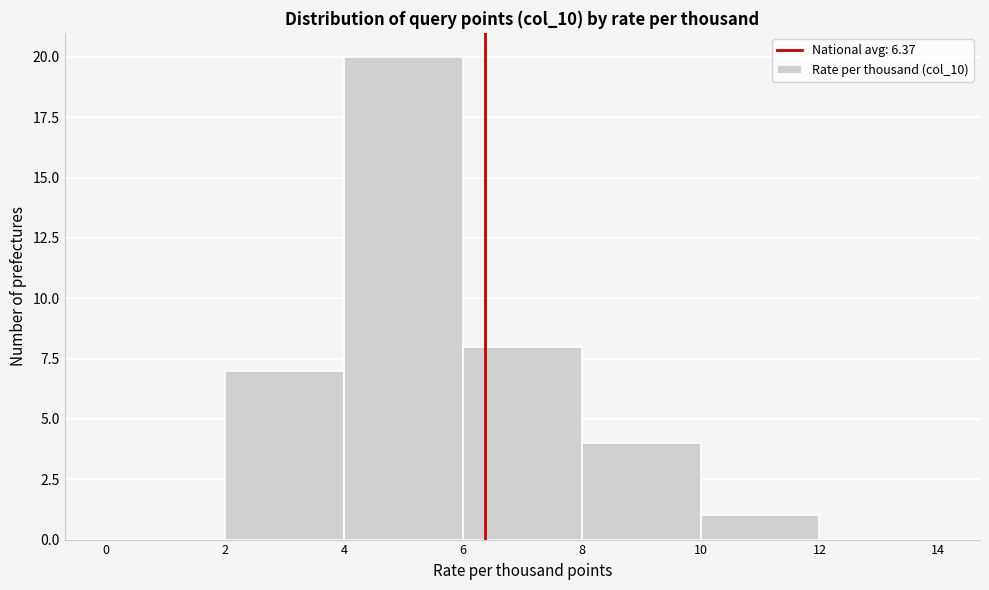

Over which range of the x-axis is the bar tallest?

4 to 6